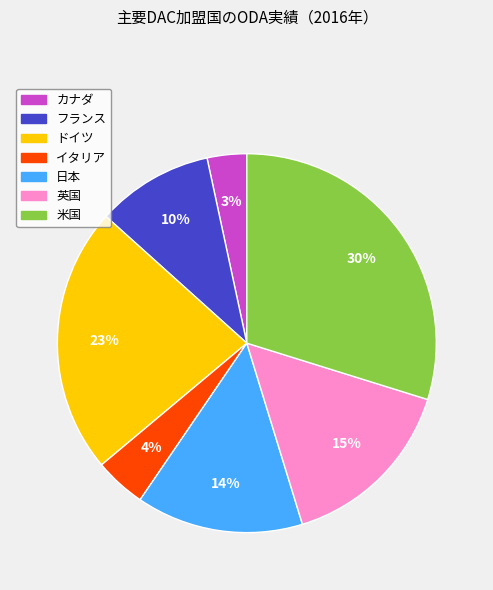

Is there any slice that represents more than half of the pie?

No